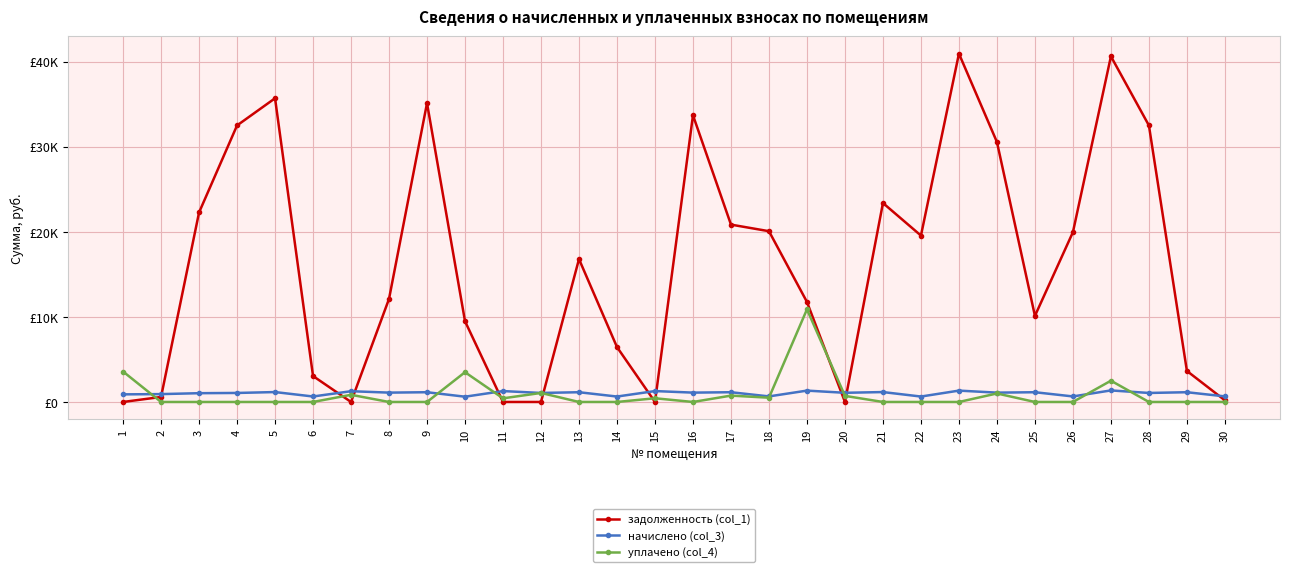

Between 10 and 30, which series saw the biggest shift?

задолженность (col_1)